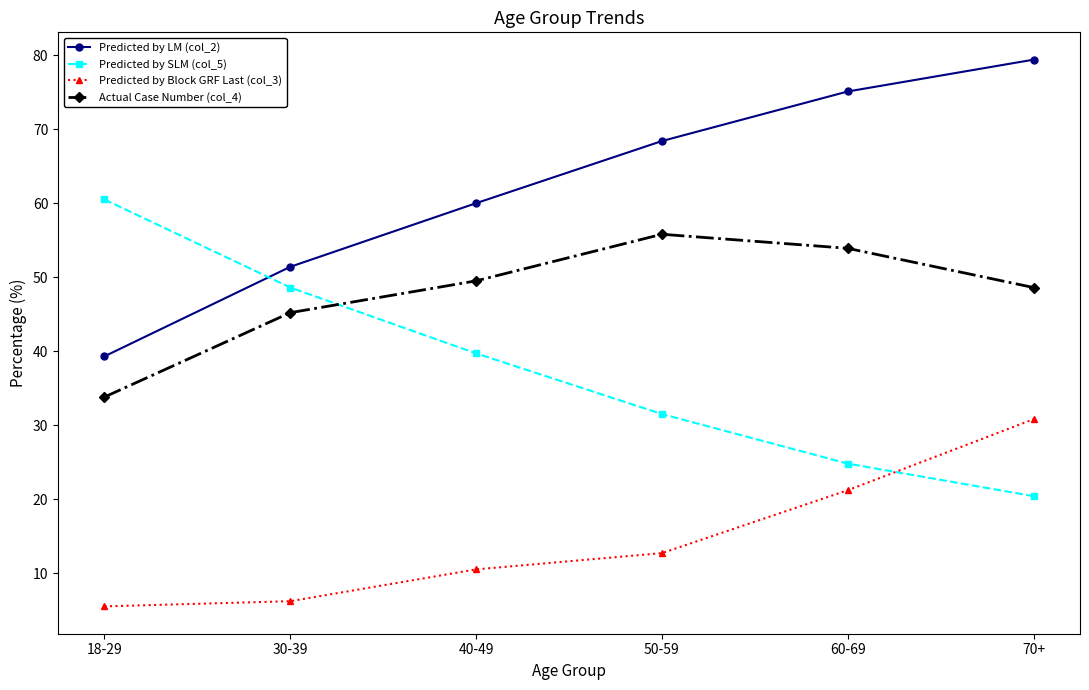

Rank the categories by Predicted by LM (col_2) value from highest to lowest.

70+, 60-69, 50-59, 40-49, 30-39, 18-29